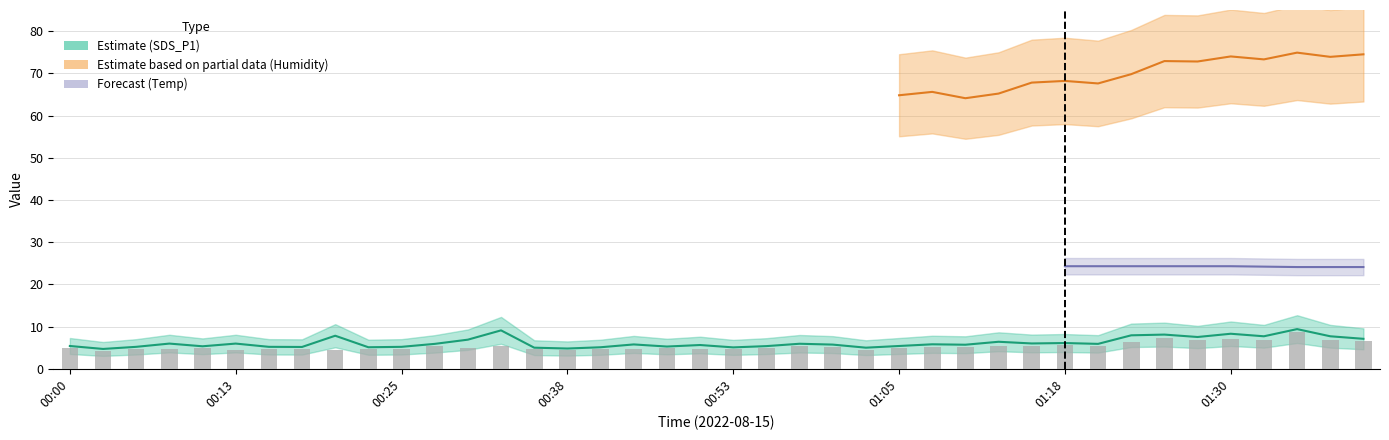

What is the sum of the SDS_P1 values at 00:15 and 00:35?

10.2